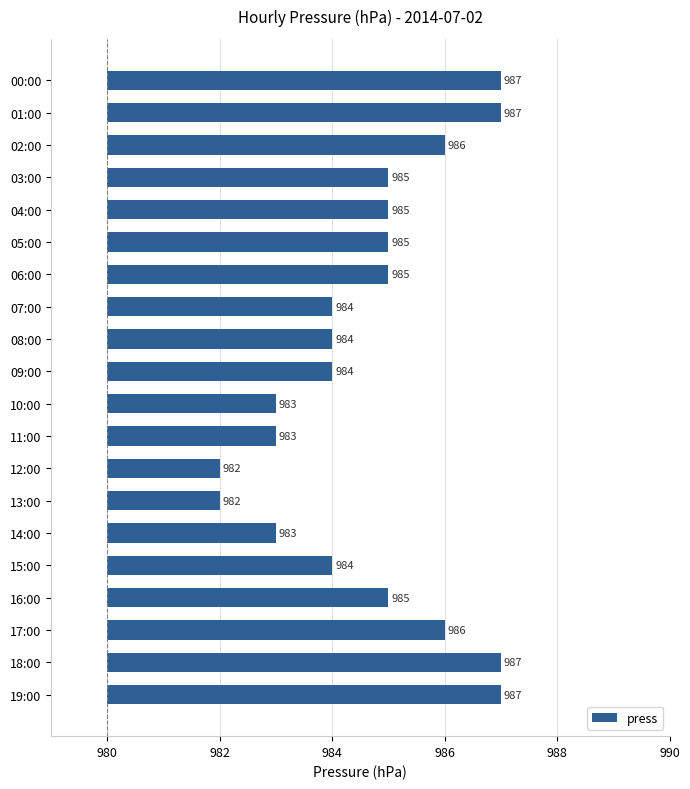

How many categories are shown in the chart?

20